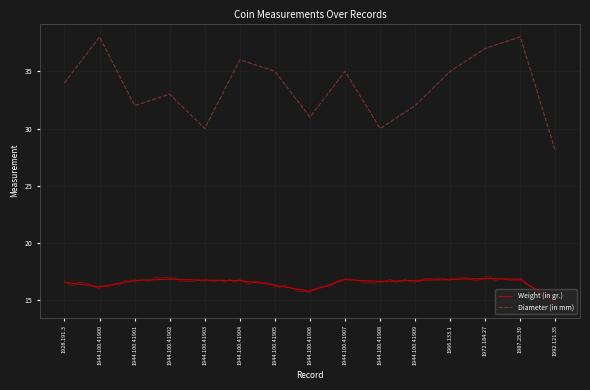

At which category does Diameter (in mm) reach its first local peak?

1944.100.41900